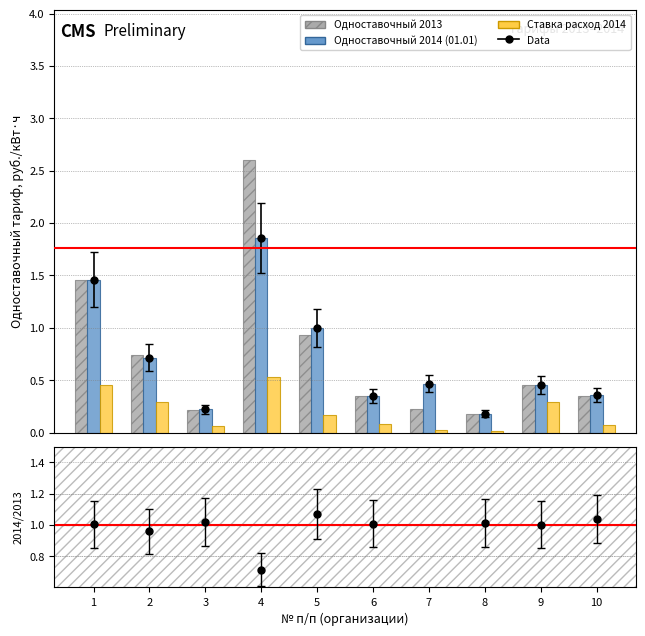

List the series in order of their peak value, highest first.

Одноставочный 2013, Одноставочный 2014 (01.01), Ставка расход 2014 (01.01)